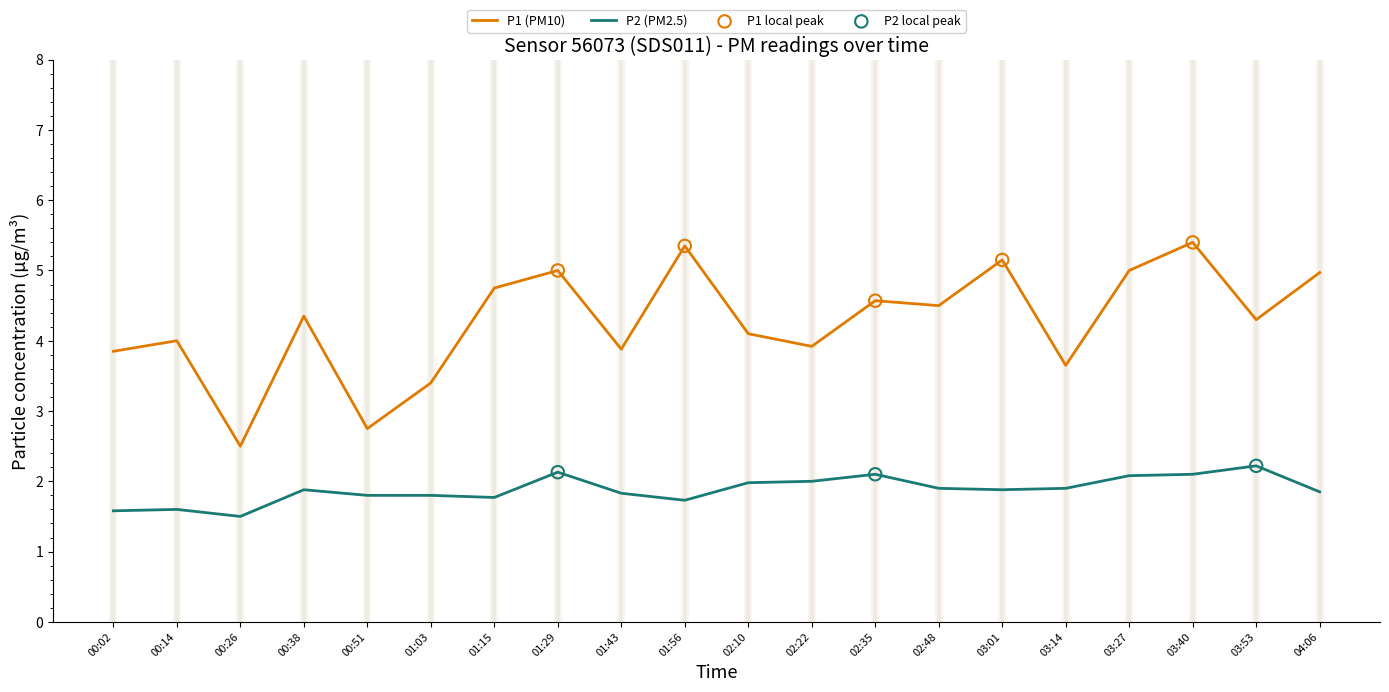

Rank the series at 03:53 from highest to lowest value.

P1 (PM10), P2 (PM2.5)